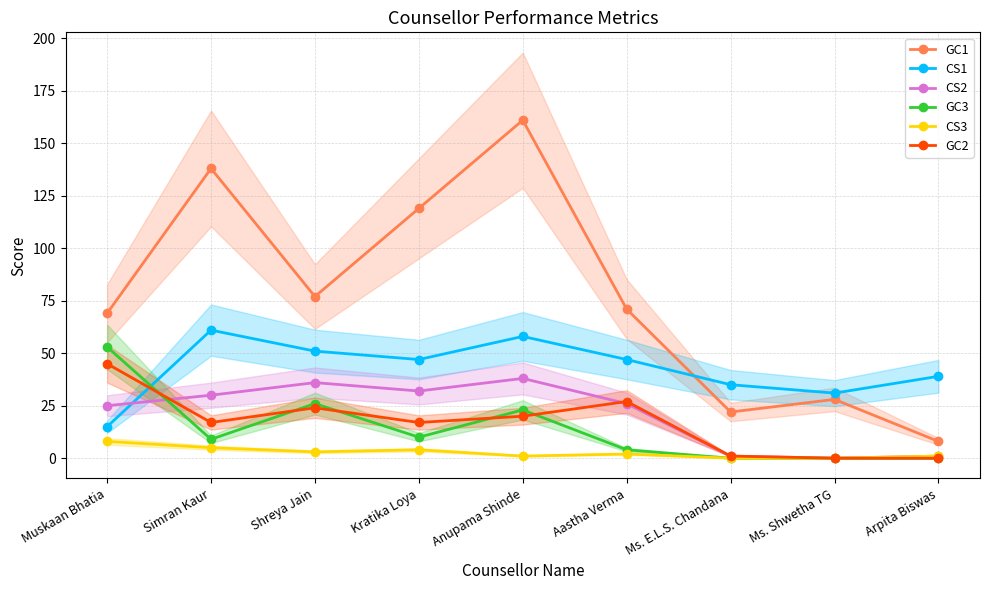

What is the label of the 1st point from the left?

Muskaan Bhatia